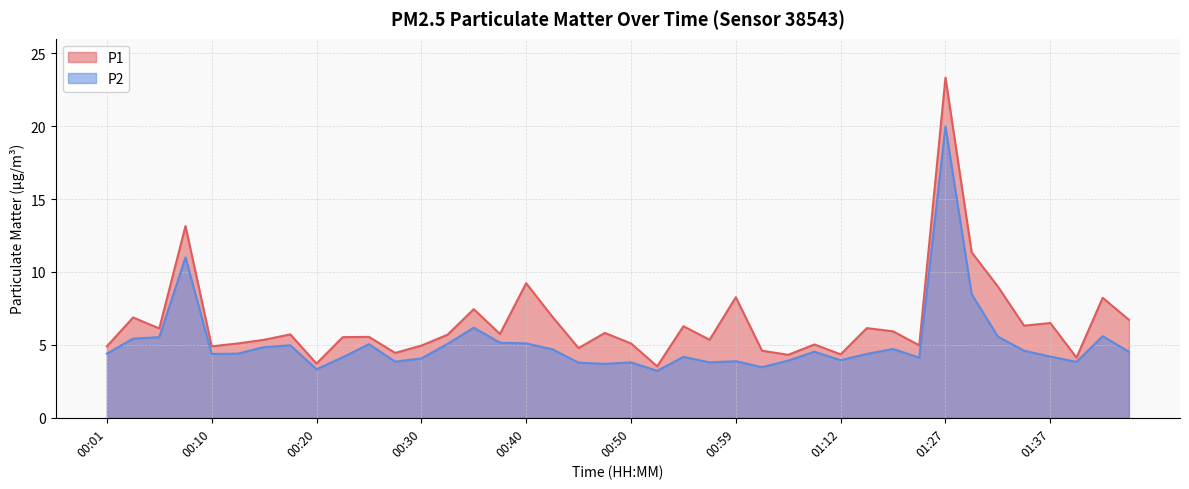

What is the sum of all P2 values?

203.9